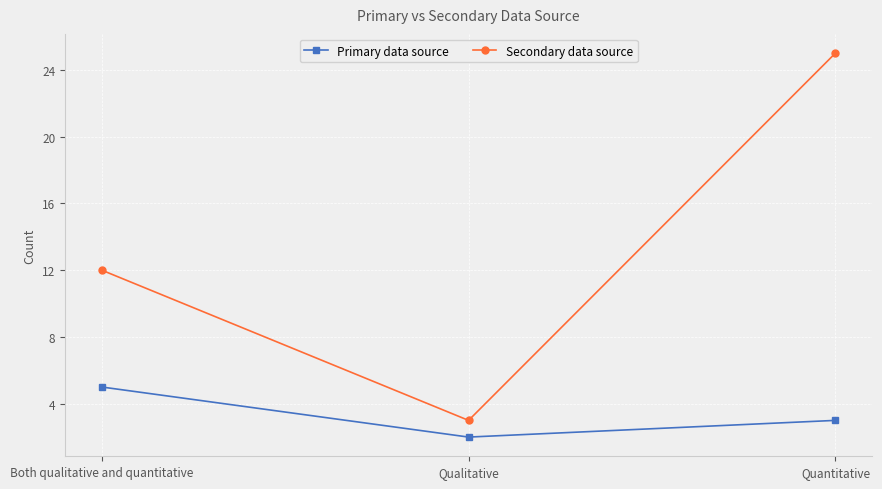

What is the label of the 1st point from the left?

Both qualitative and quantitative